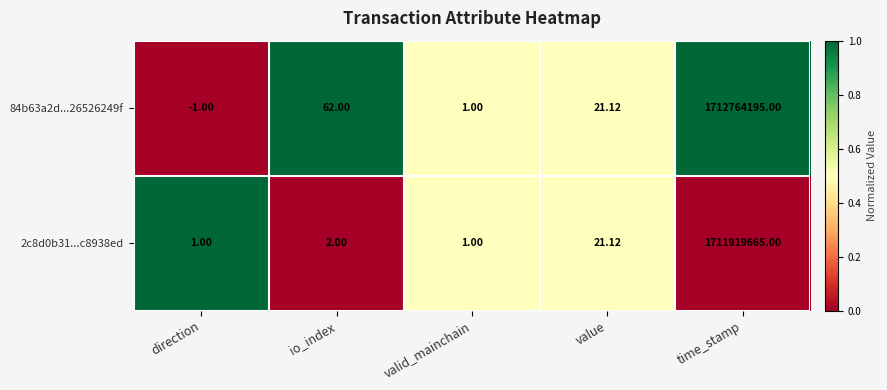

Between direction and io_index, which series saw the biggest shift?

84b63a2d...26526249f